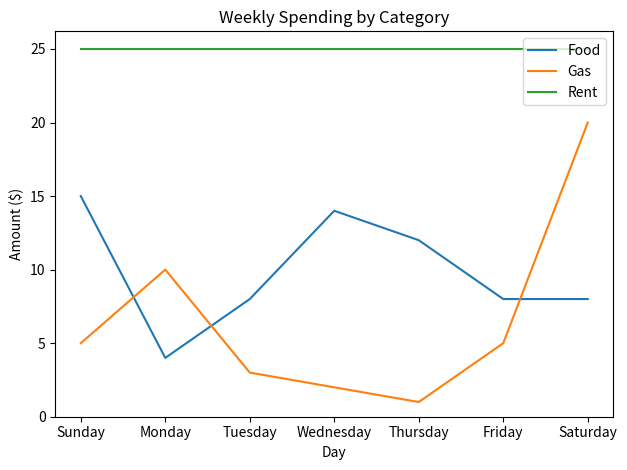

Rank the series by their average value, from lowest to highest.

Gas, Food, Rent